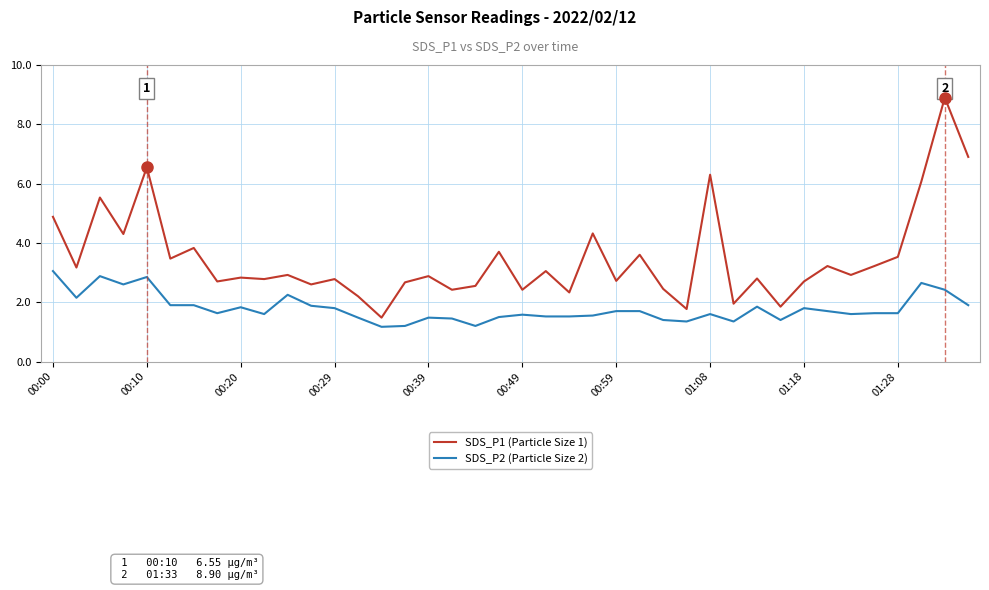

What is the minimum value for SDS_P1 (Particle Size 1)?

1.5